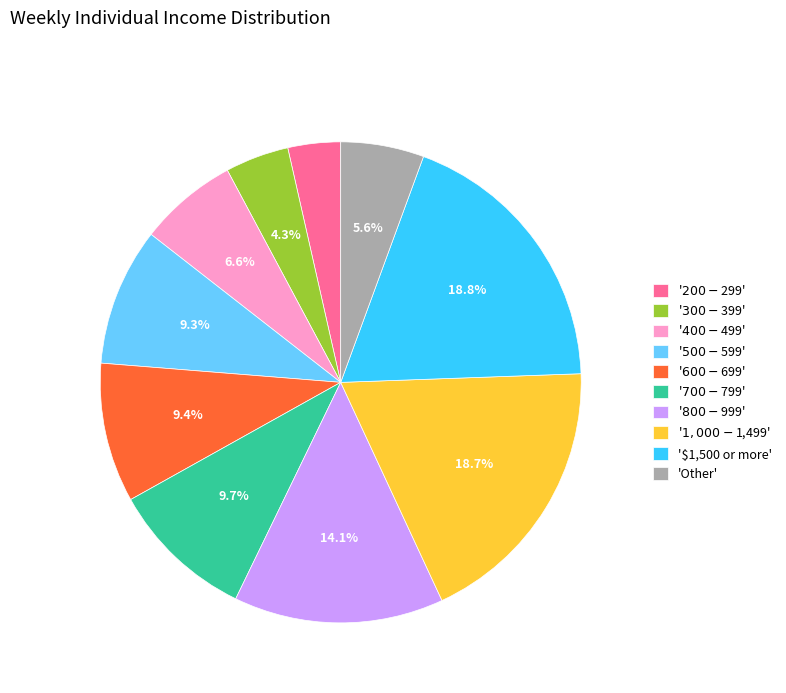

Is there any slice that represents more than half of the pie?

No